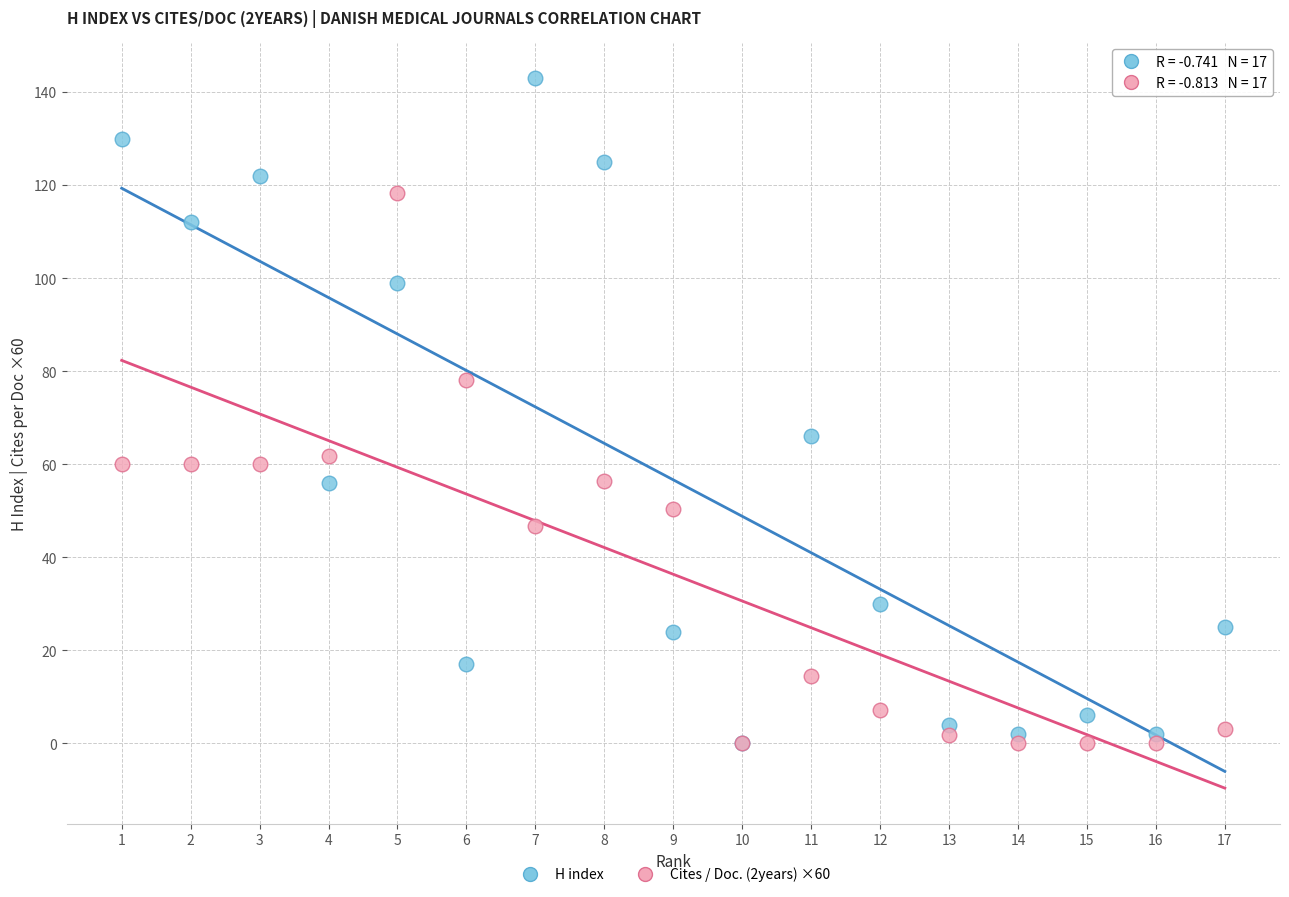

In the H index series, what Y value is closest to 71?

66.0